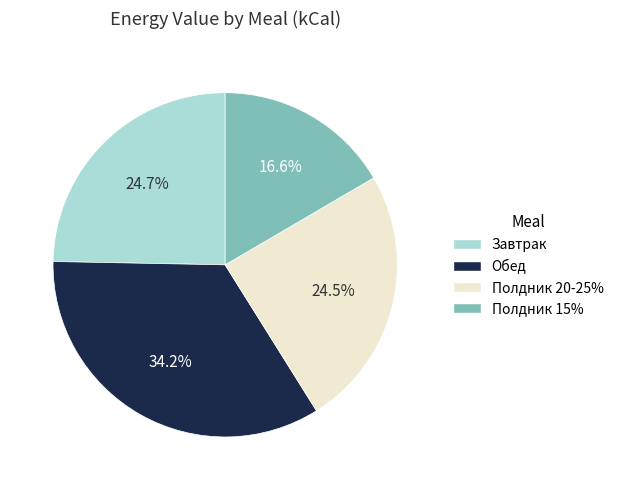

To the nearest percent, what portion does Полдник 15% represent?

17%